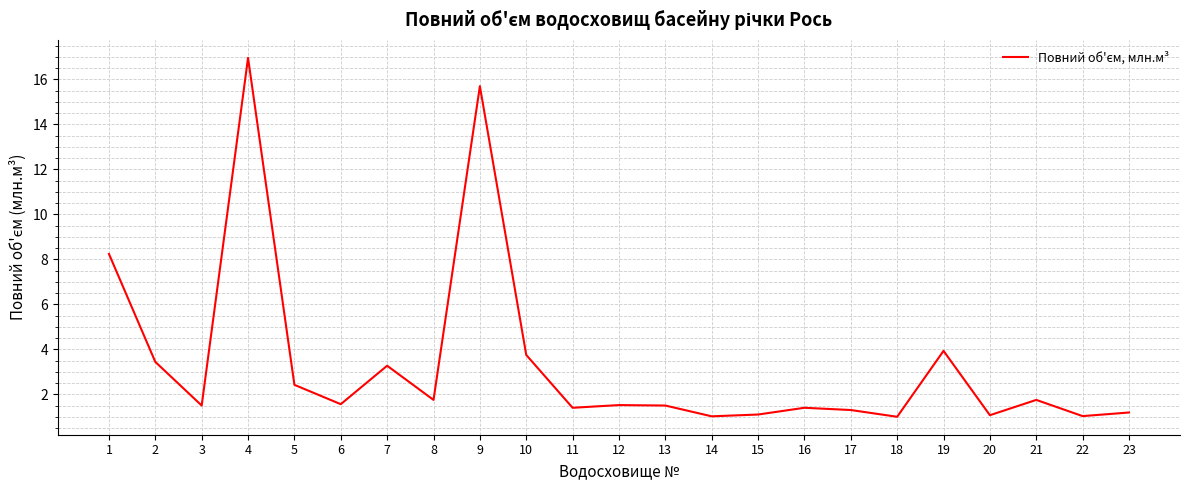

The value at 13 is 1.5. True or false?

True